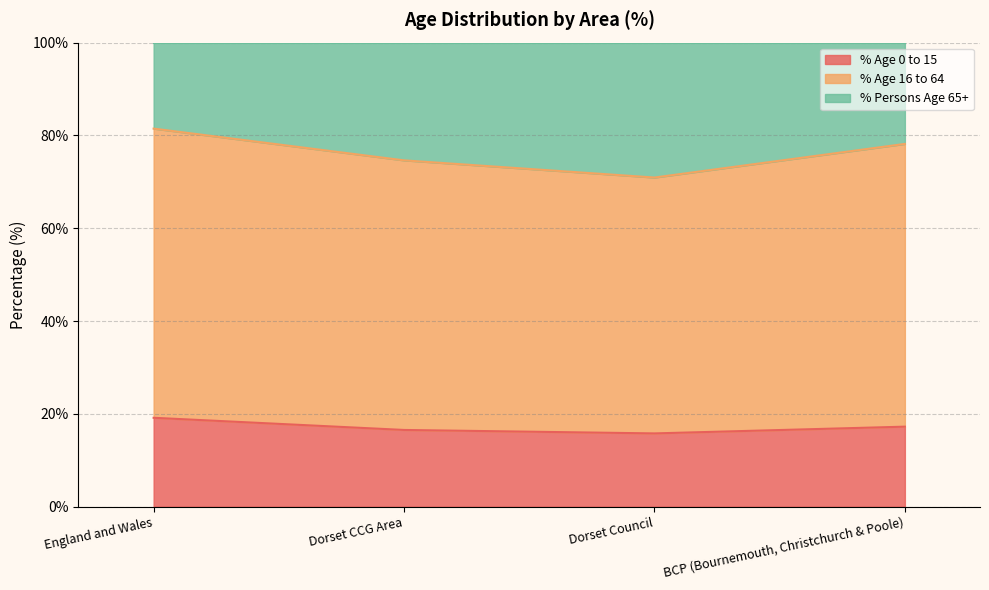

What is the maximum value shown in the chart?

81.5